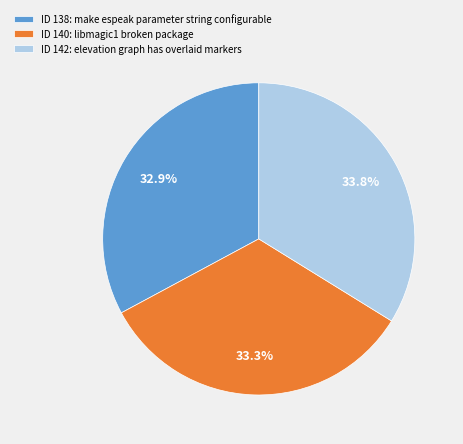

Is the sum of ID 138: make espeak parameter string configurable and ID 142: elevation graph has overlaid markers greater than half?

Yes